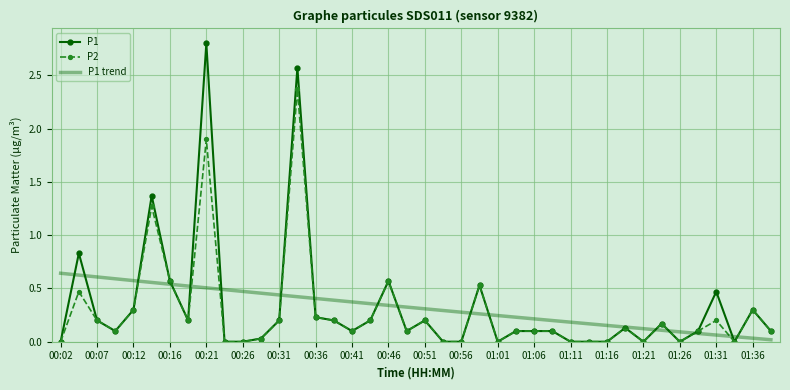

What is the highest value of the P1 series?

2.8